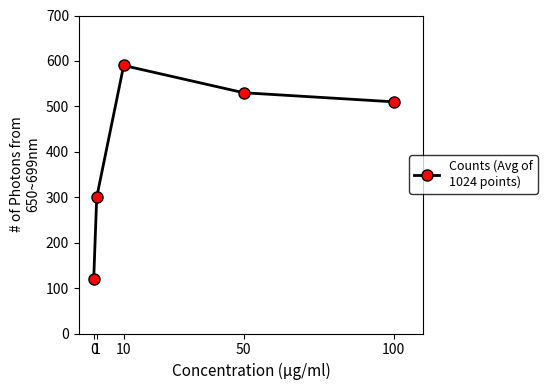

How many categories are shown in the chart?

5